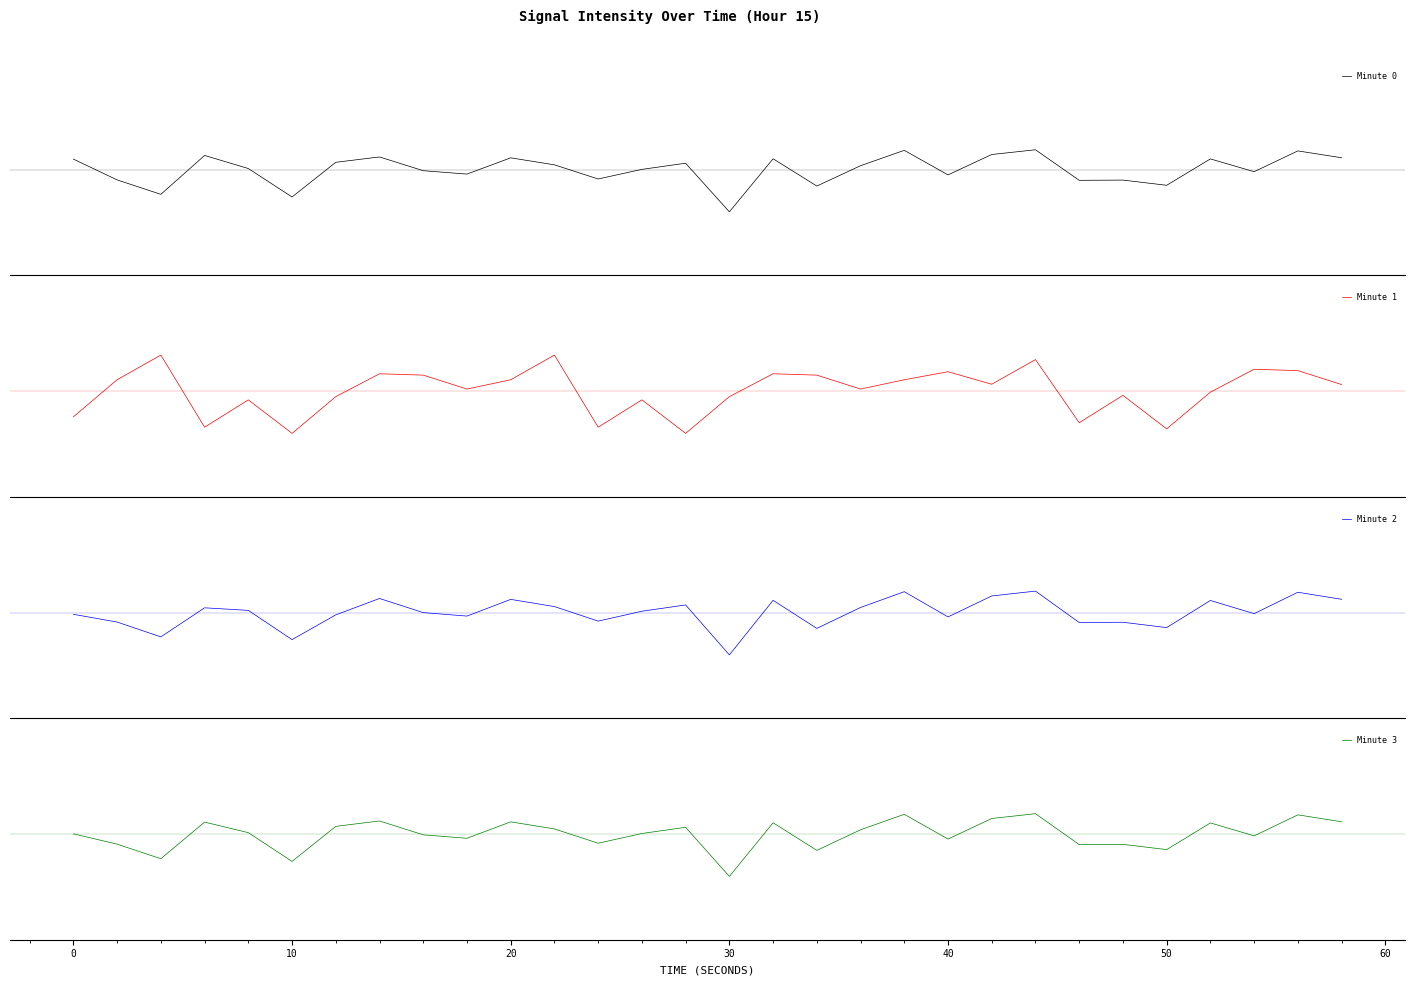

How many intersections are there between Minute 2 and Minute 3?

5